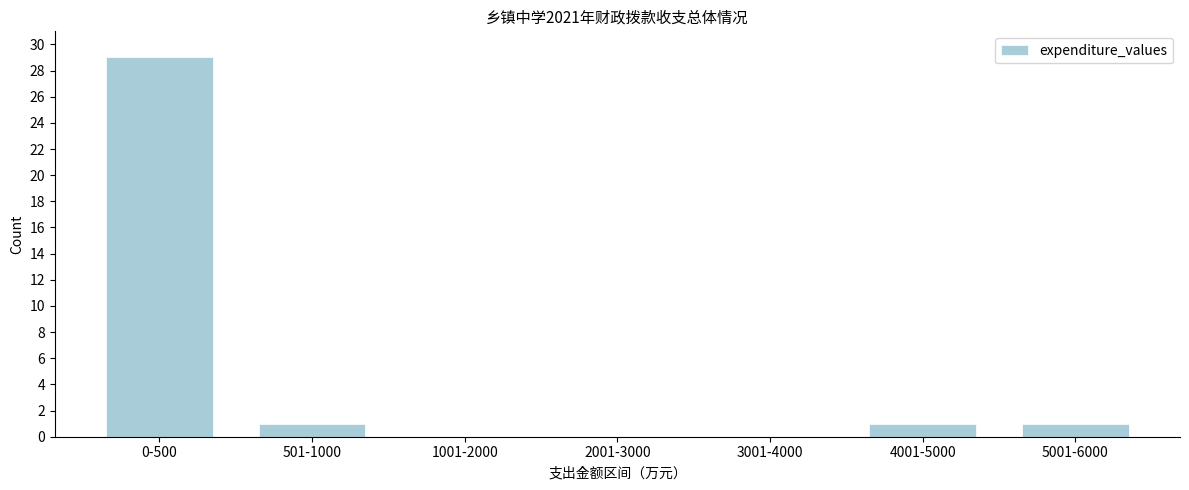

Reading right to left, extract all data points from this chart.

5001-6000=1	4001-5000=1	3001-4000=0	2001-3000=0	1001-2000=0	501-1000=1	0-500=29